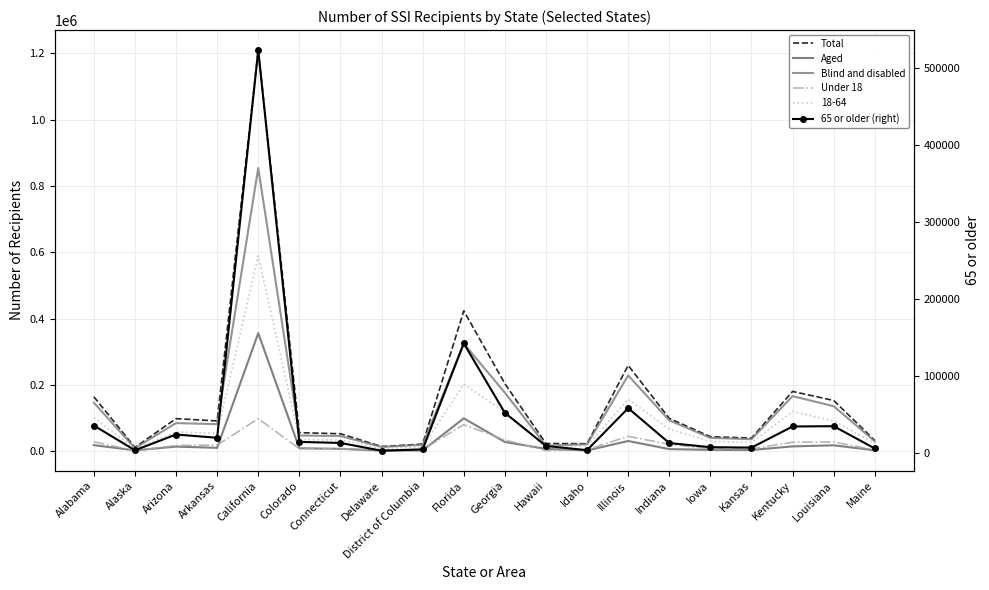

Rank the categories by 65 or older (right) value from lowest to highest.

Delaware, Alaska, Idaho, District of Columbia, Maine, Kansas, Iowa, Hawaii, Indiana, Connecticut, Colorado, Arkansas, Arizona, Kentucky, Louisiana, Alabama, Georgia, Illinois, Florida, California